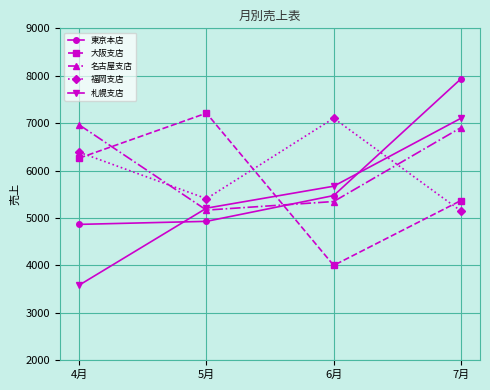

How many distinct data groups are displayed?

5